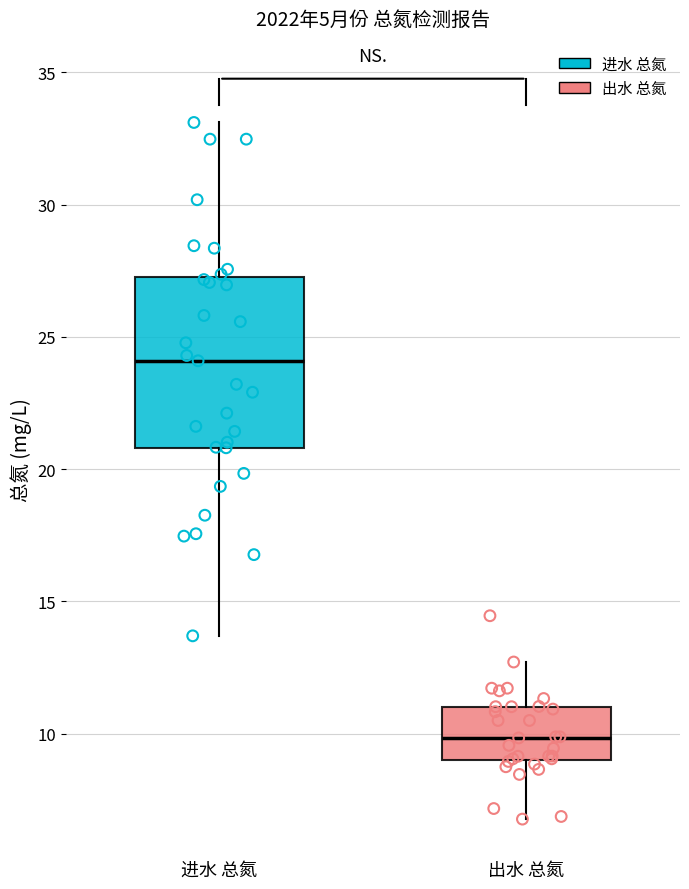

Reading left to right, transcribe this box plot: for each box, give where its median line is, the range the box spans, and where its two whiskers end, as read against the y-axis. The values are not printed on the chart, so give them approximately, as read against the axis.

进水 总氮: median 24.0, box 21.0 to 27.5, whiskers 13.5 to 33.0
出水 总氮: median 10.0, box 9.0 to 11.0, whiskers 7.0 to 12.5